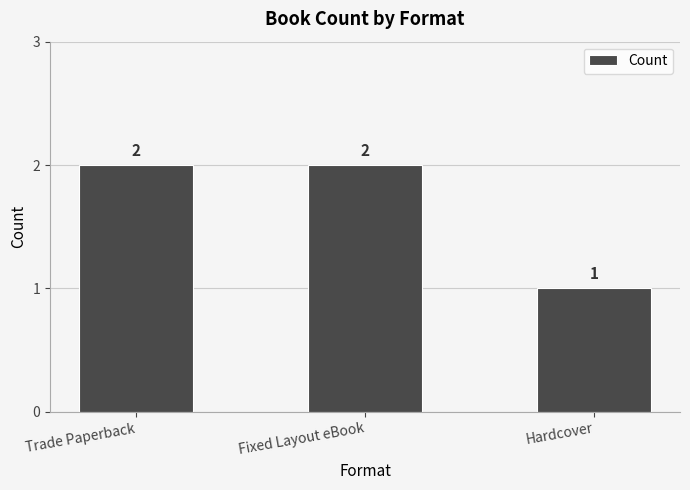

Which has a higher value, Fixed Layout eBook or Hardcover?

Fixed Layout eBook